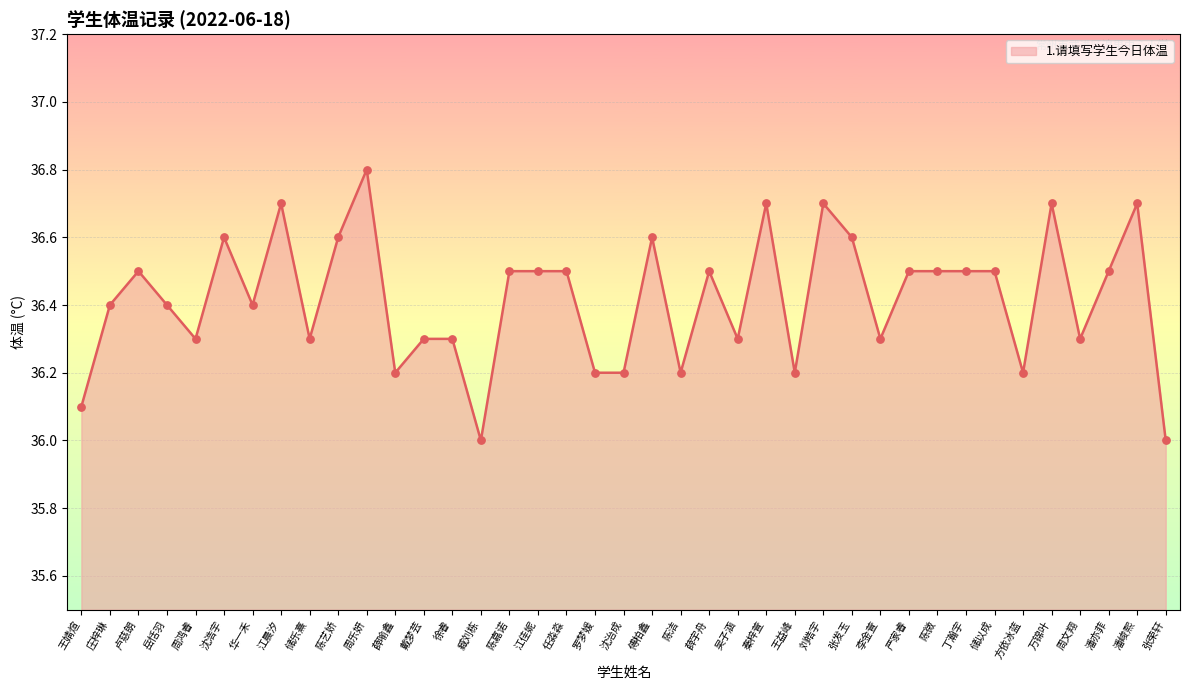

What is the change in value from 臧刘栋 to 方依冰蓝?

+0.2